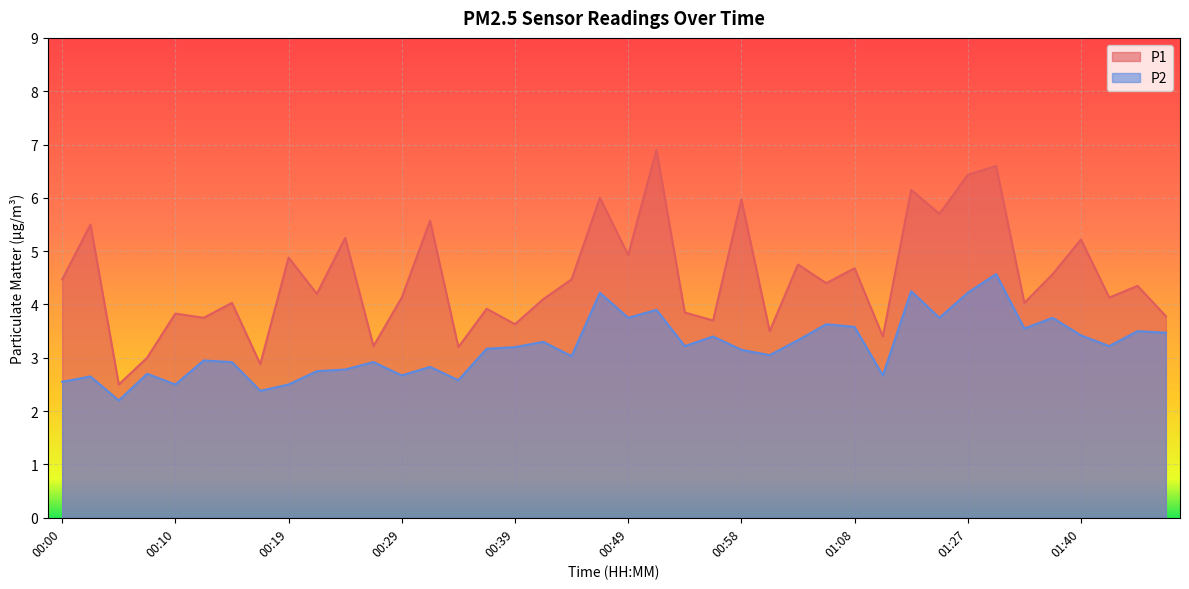

What is the difference between the maximum and minimum values in the P1 series?

4.4